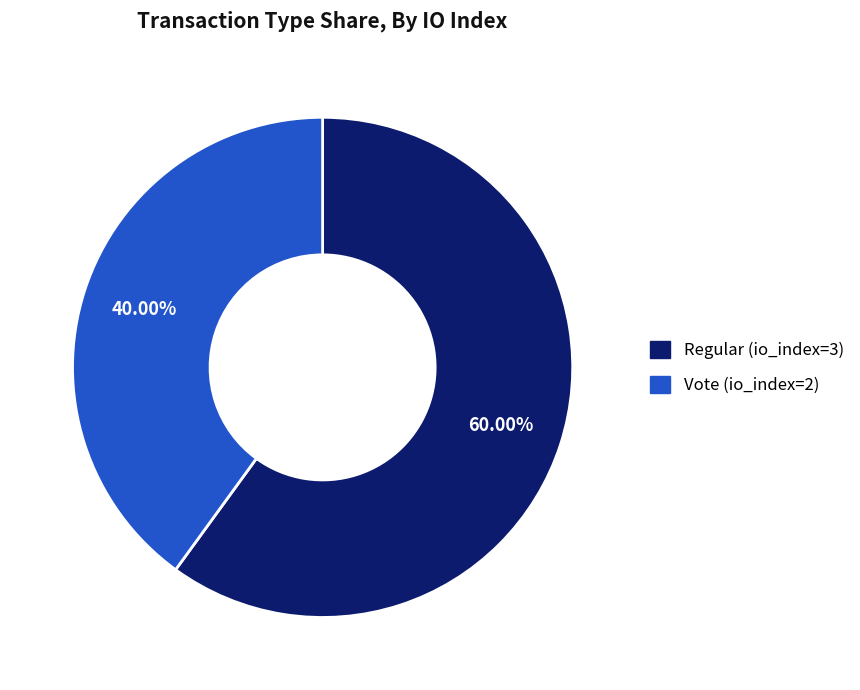

To the nearest percent, what portion does Vote (io_index=2) represent?

40%